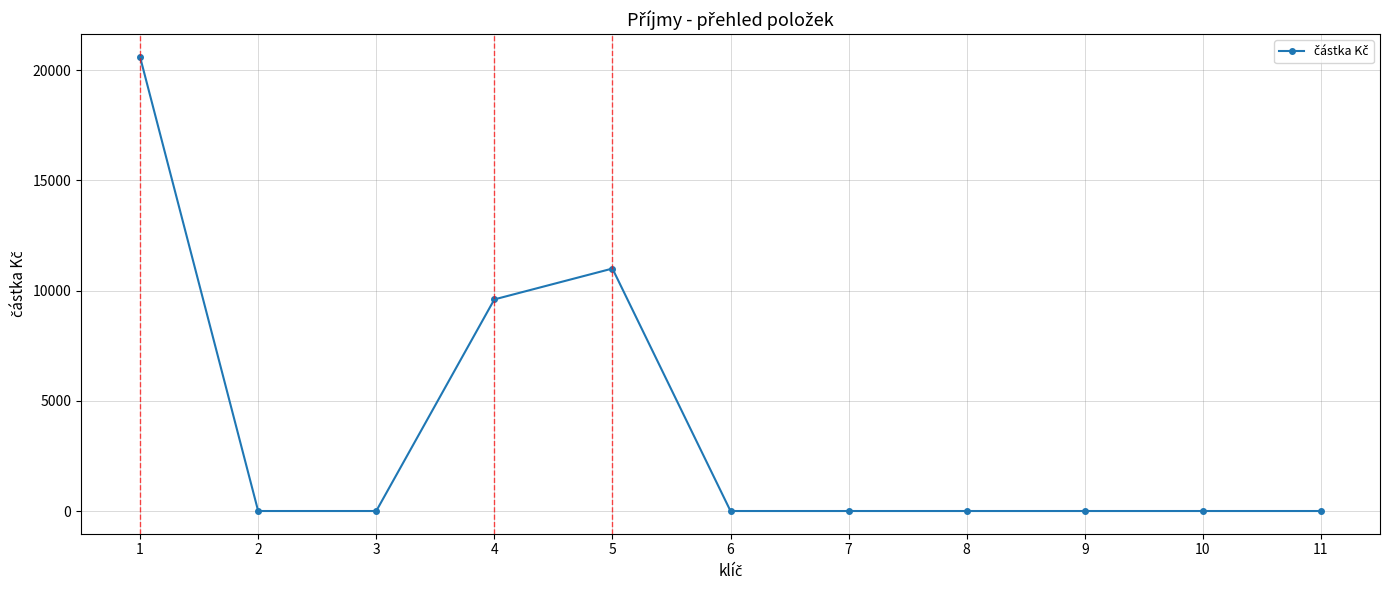

At which category does the data reach its first local peak?

5